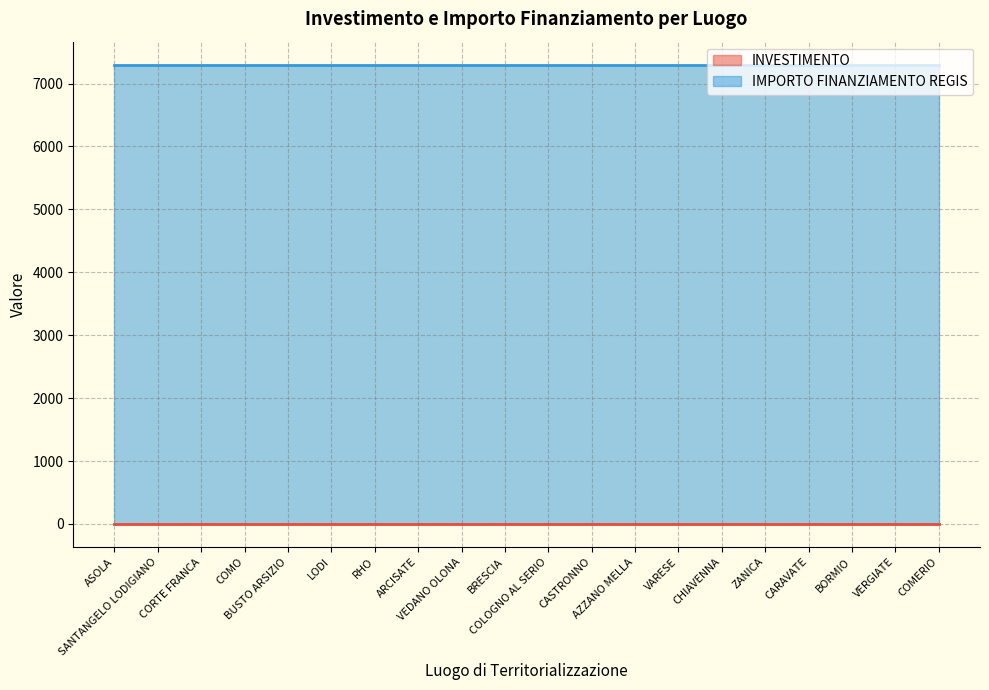

Between VARESE and ZANICA, which is larger?

VARESE